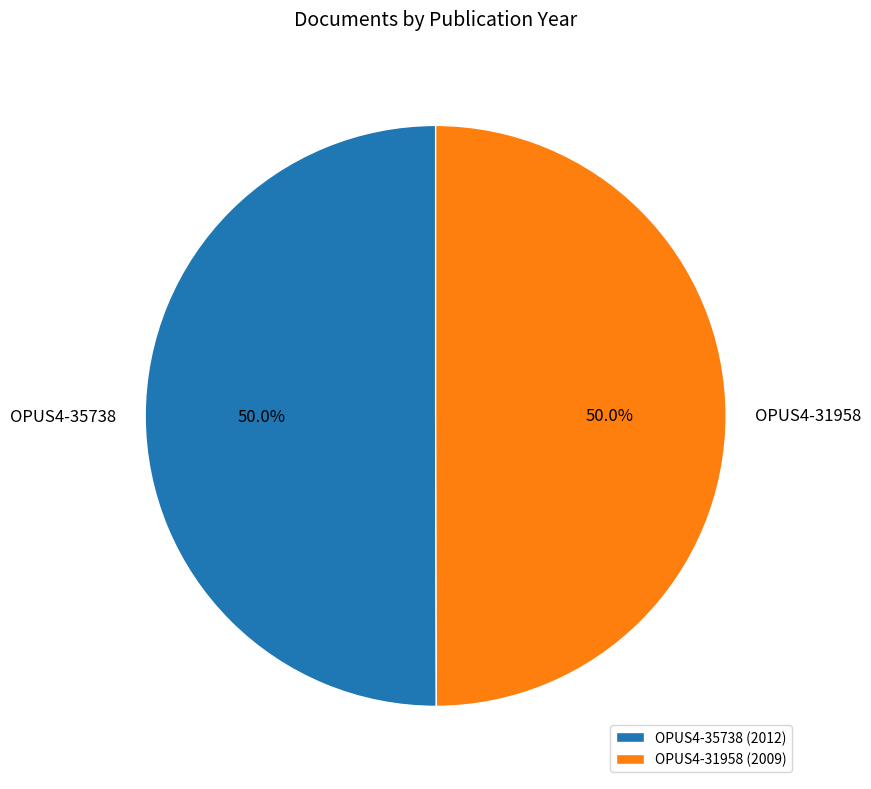

Combined, what portion of the pie is OPUS4-31958 and OPUS4-35738?

100.0%